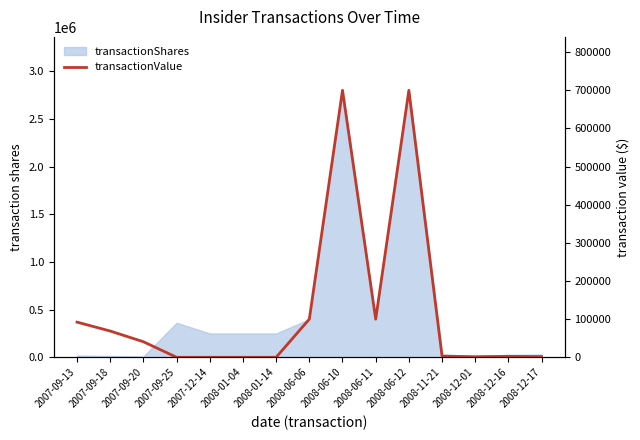

Reading right to left, what are all the values shown in this chart?

2008-12-17=1700	2008-12-16=2500	2008-12-01=1500	2008-11-21=2930	2008-06-12=700000	2008-06-11=100000	2008-06-10=700000	2008-06-06=100000	2008-01-14=0	2008-01-04=0	2007-12-14=0	2007-09-25=0	2007-09-20=40786	2007-09-18=68855	2007-09-13=92167